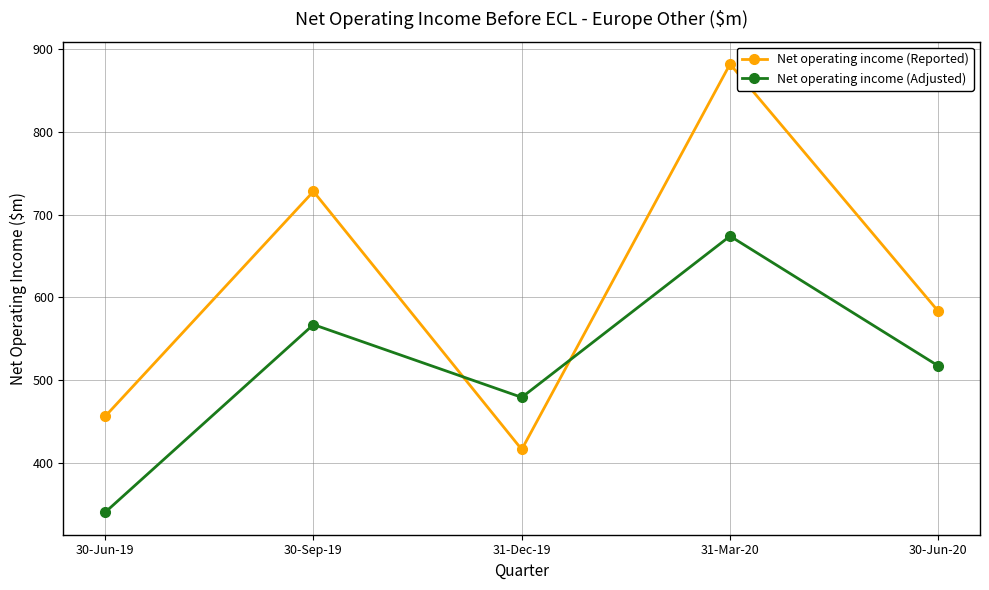

What is the spread (max minus min) of values at 30-Jun-19?

116